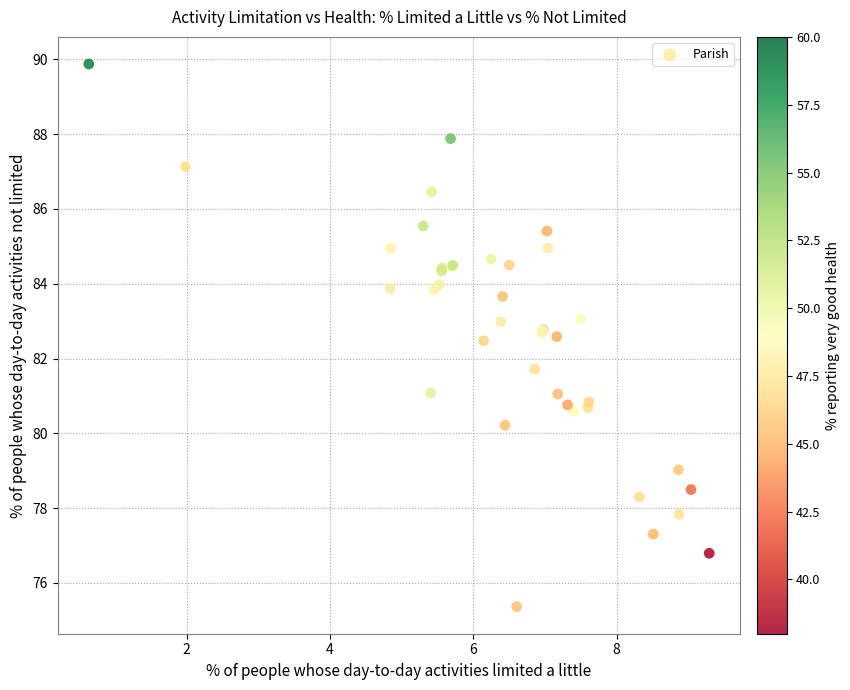

What Y value in the scatter plot is closest to 82?

81.7